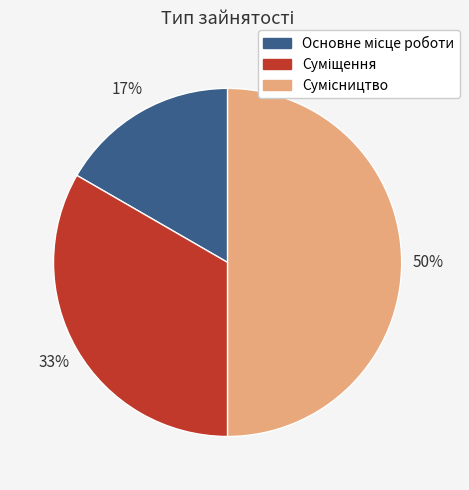

To the nearest percent, what is the average slice percentage?

33%